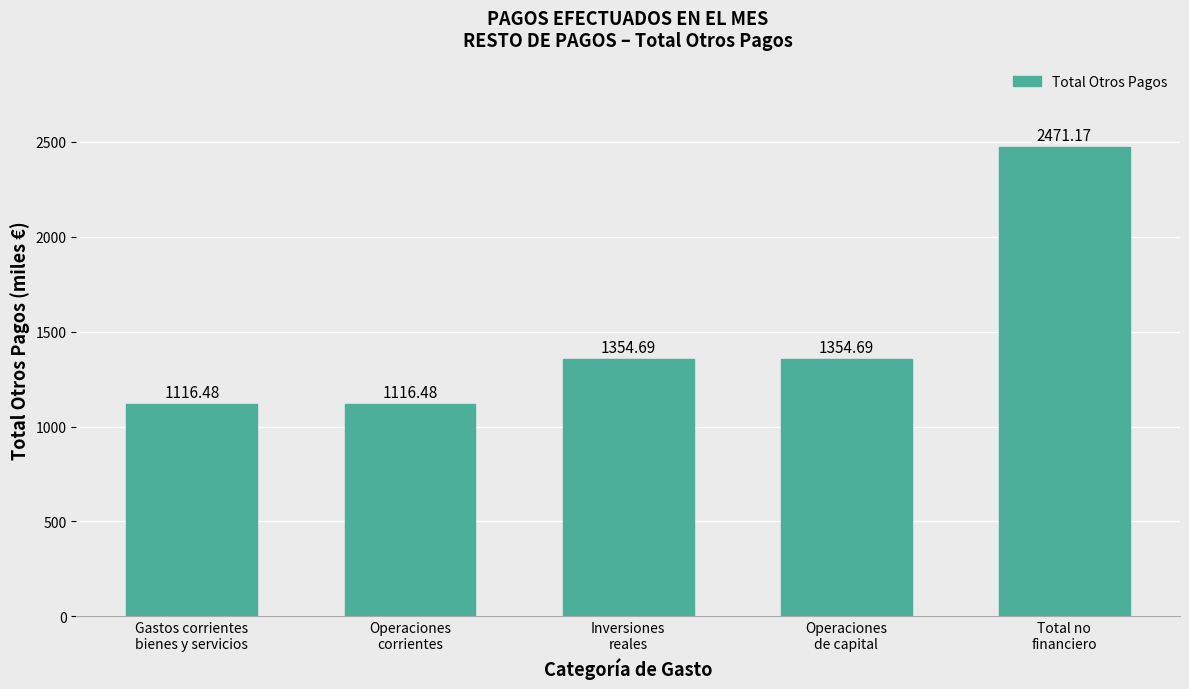

What is the difference between the maximum and minimum values?

1354.7